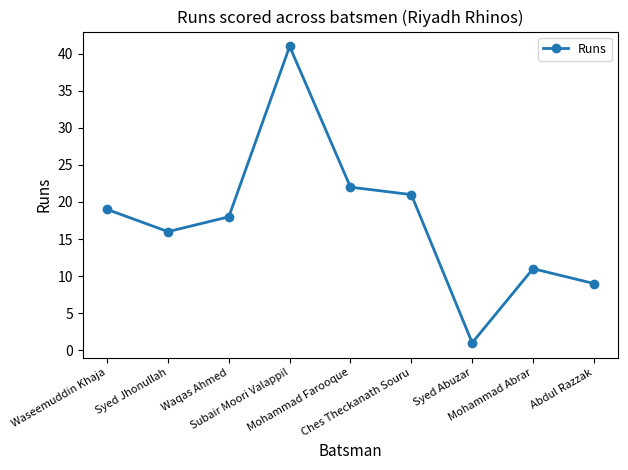

Between Waqas Ahmed and Waseemuddin Khaja, which is larger?

Waseemuddin Khaja